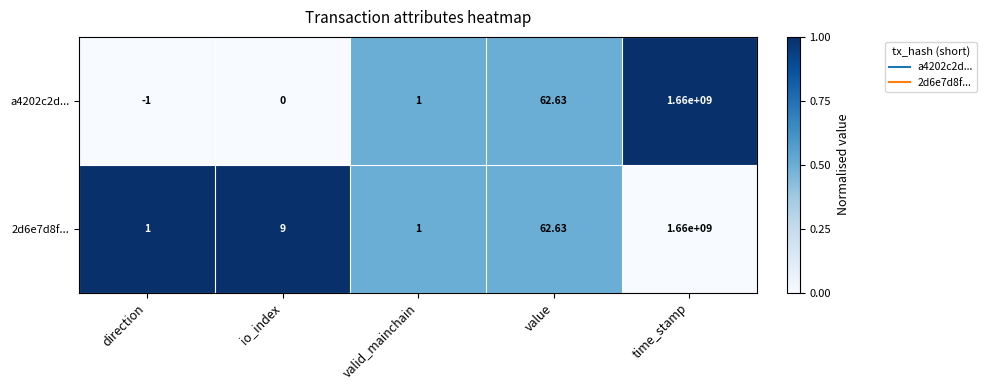

At which category does the chart reach its minimum across all series?

direction